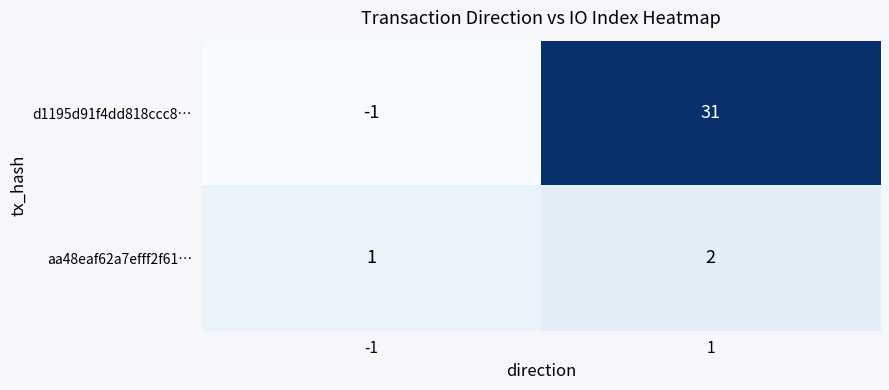

Between -1 and 1, which series saw the biggest shift?

d1195d91f4dd818ccc8…